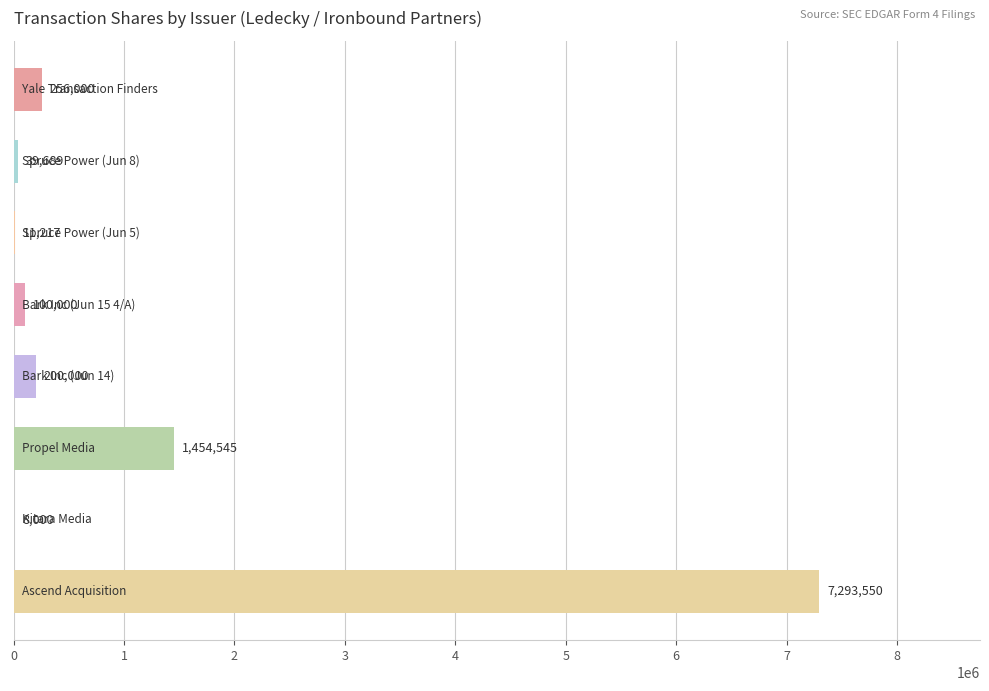

Count the number of categories in the chart.

8